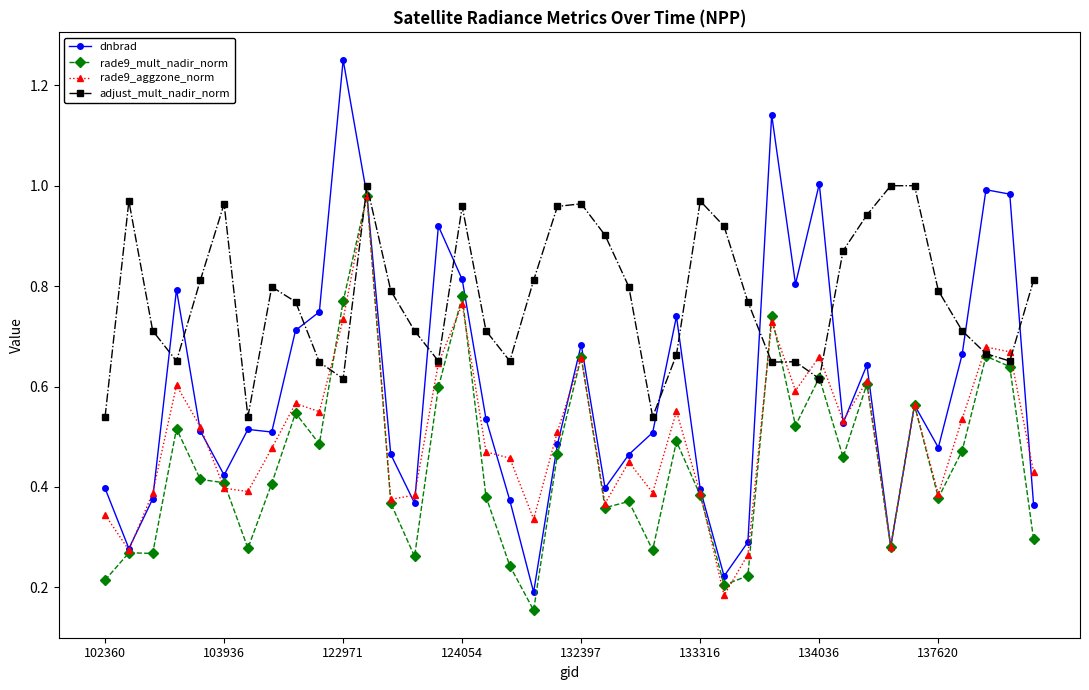

True or false: rade9_mult_nadir_norm has more than 1 points higher than both neighbors.

True